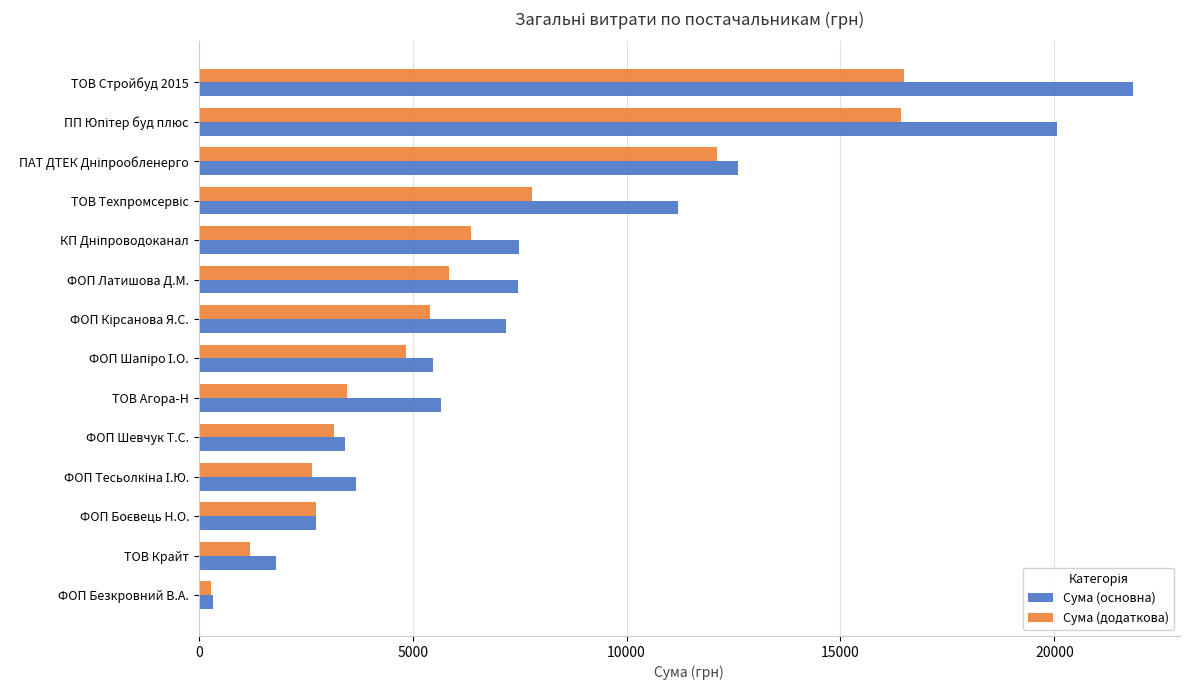

What is the average value of the Сума (основна) series?

7925.3